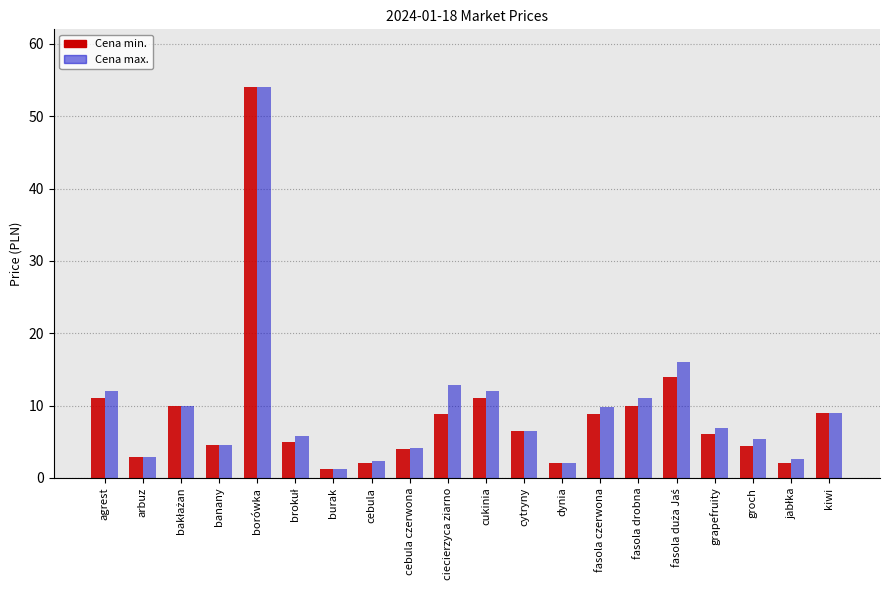

What is the total value across all series at cytryny?

13.0